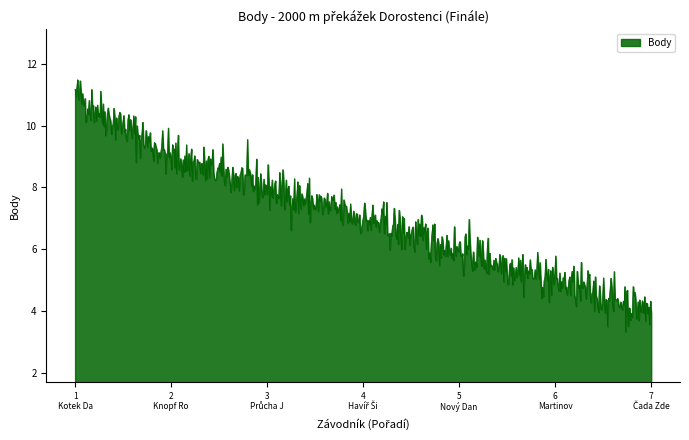

What is the difference between the maximum and minimum values?

8.1